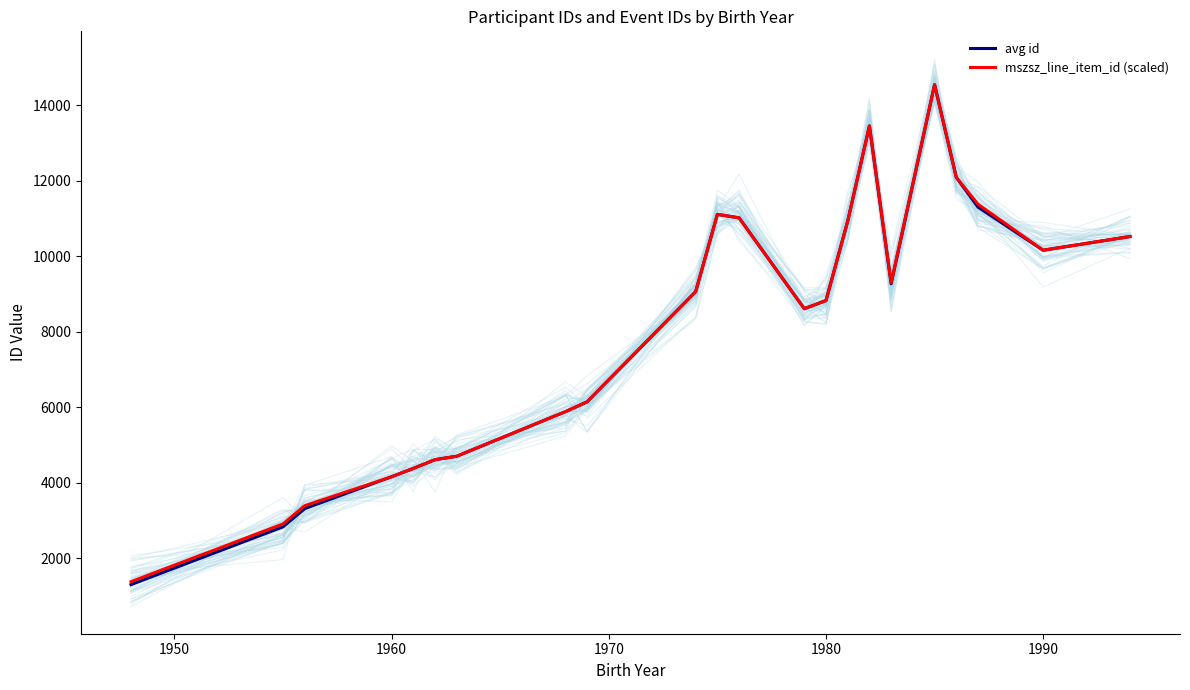

The mszsz_line_item_id (scaled) series shows 4163.0 at 1960. True or false?

True